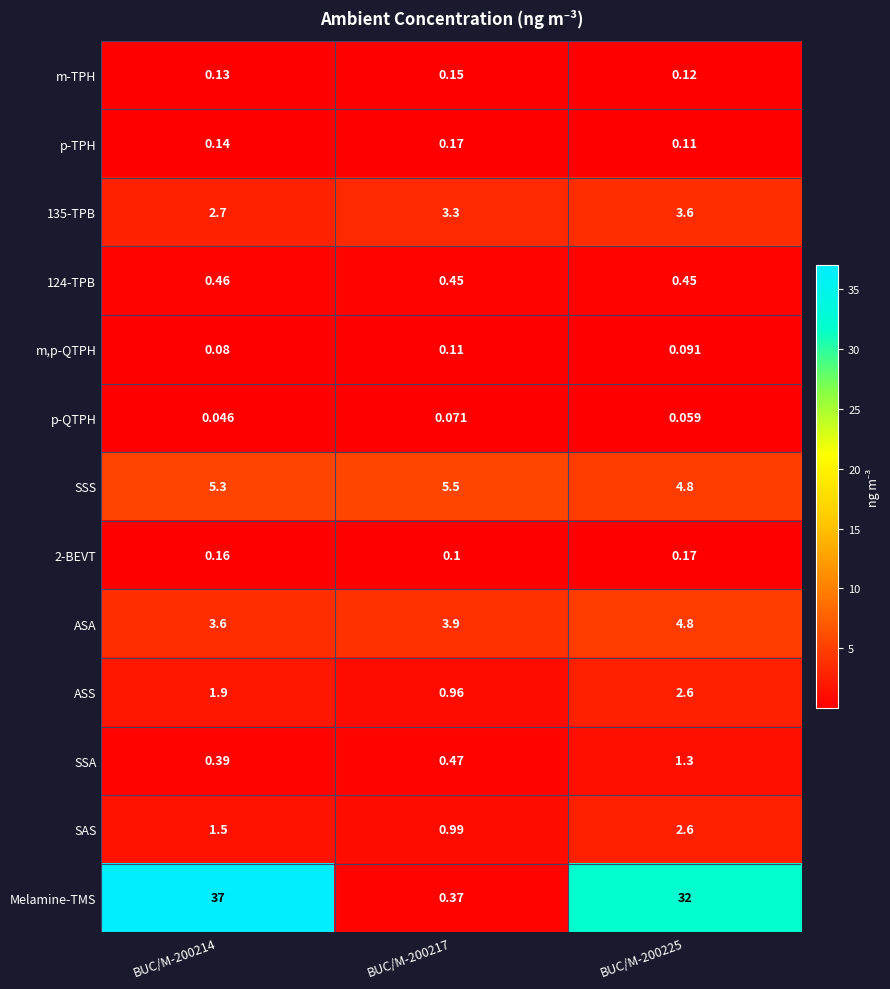

Is the value of 2-BEVT at BUC/M-200214 greater than the value of 124-TPB at BUC/M-200225?

No